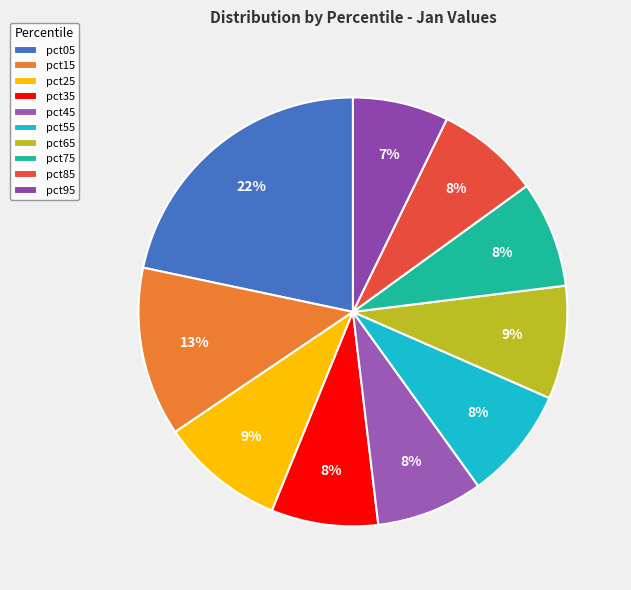

What is the largest slice in the pie chart?

pct05